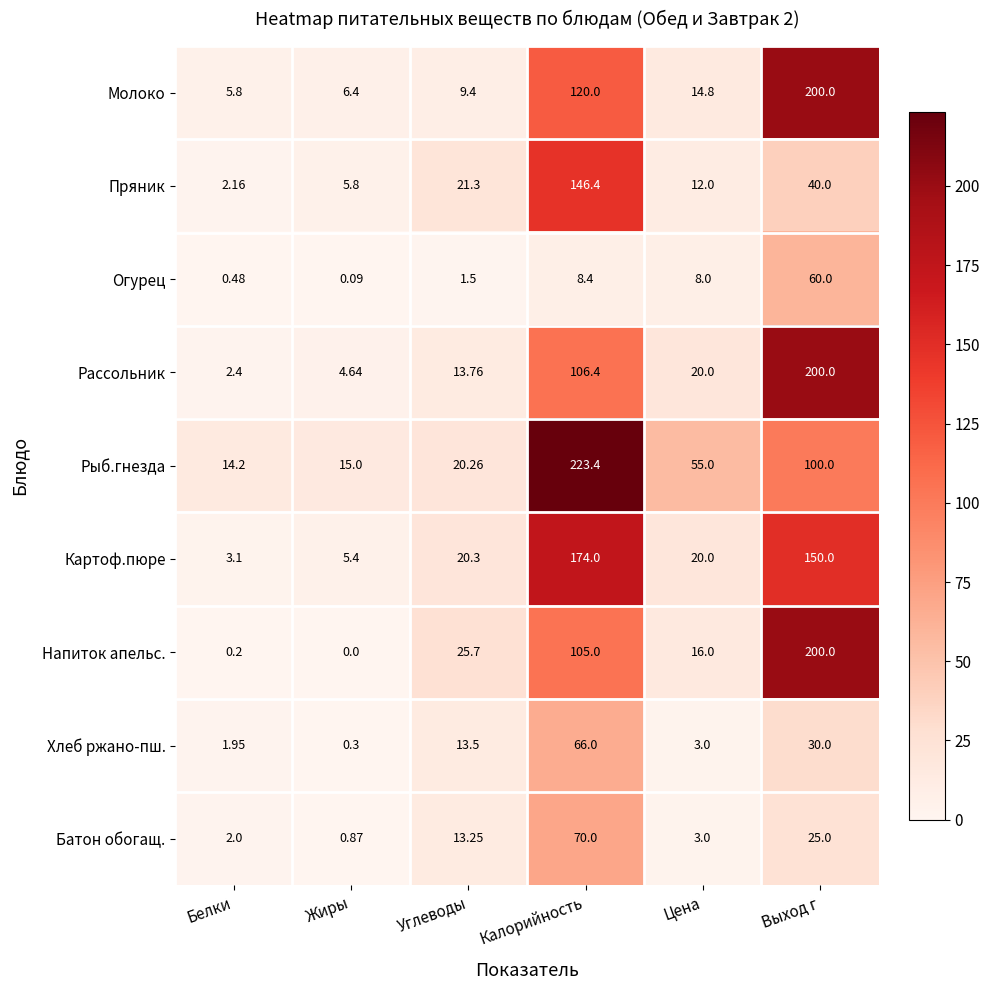

At how many categories does at least one series exceed 46?

3